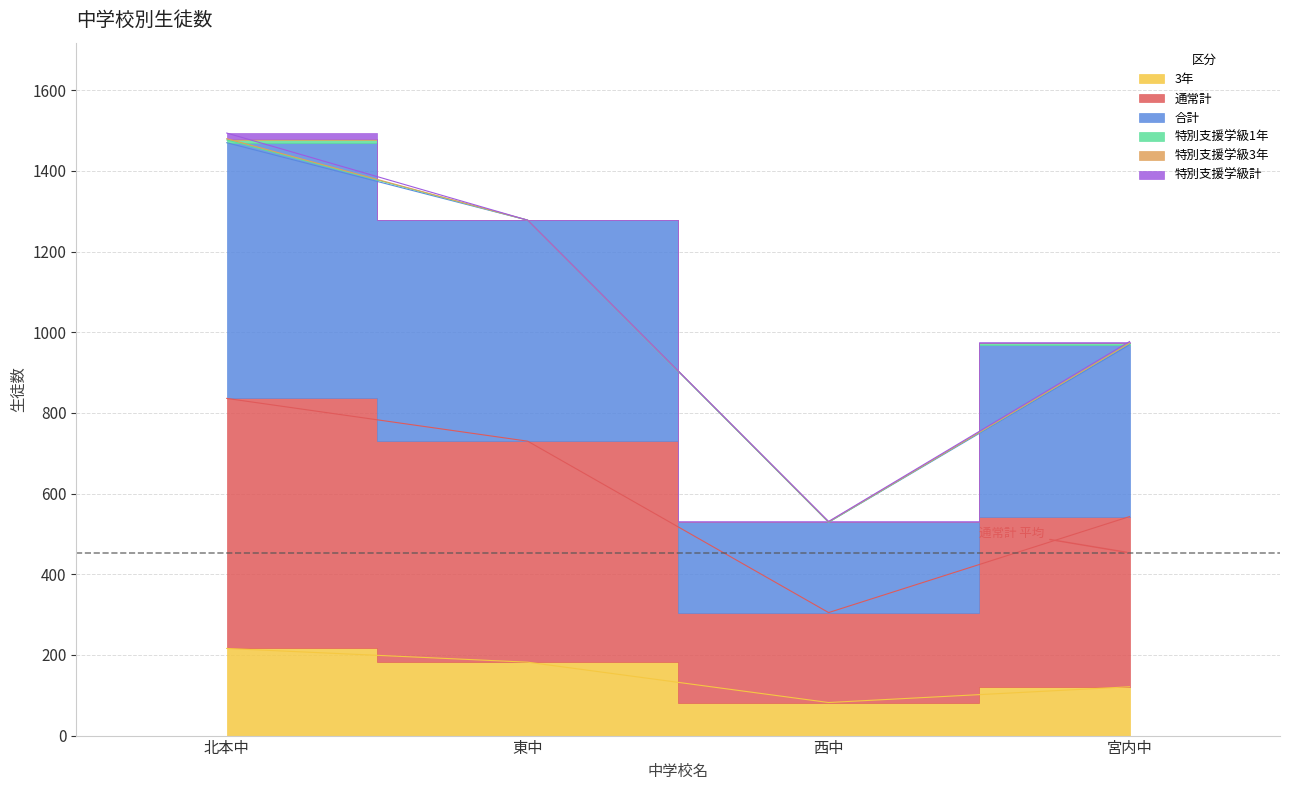

The value of 3年 at 東中 is 302. True or false?

False